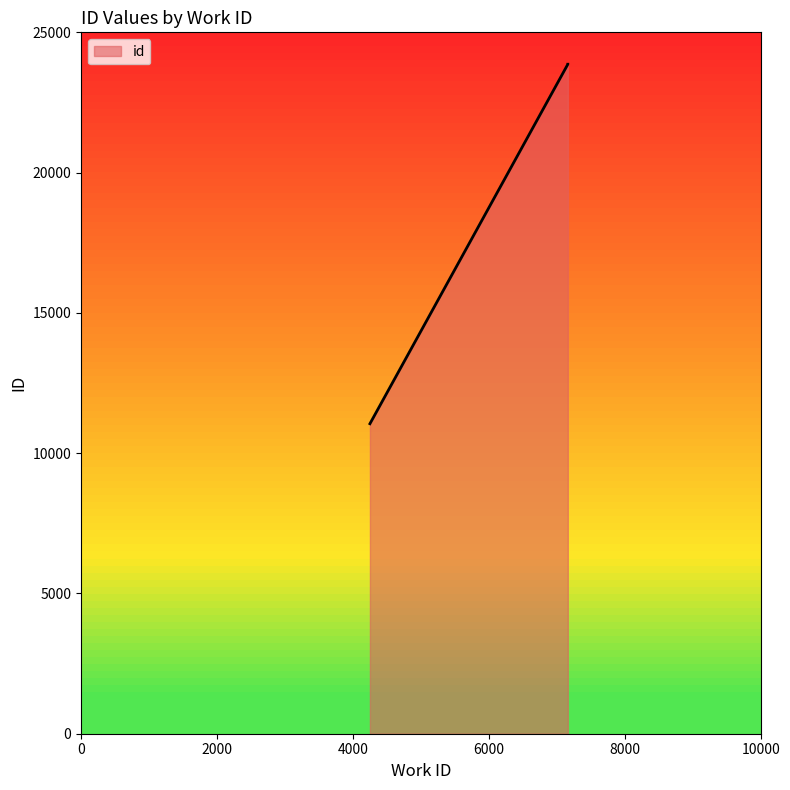

Which label corresponds to the smallest value in the chart?

4251